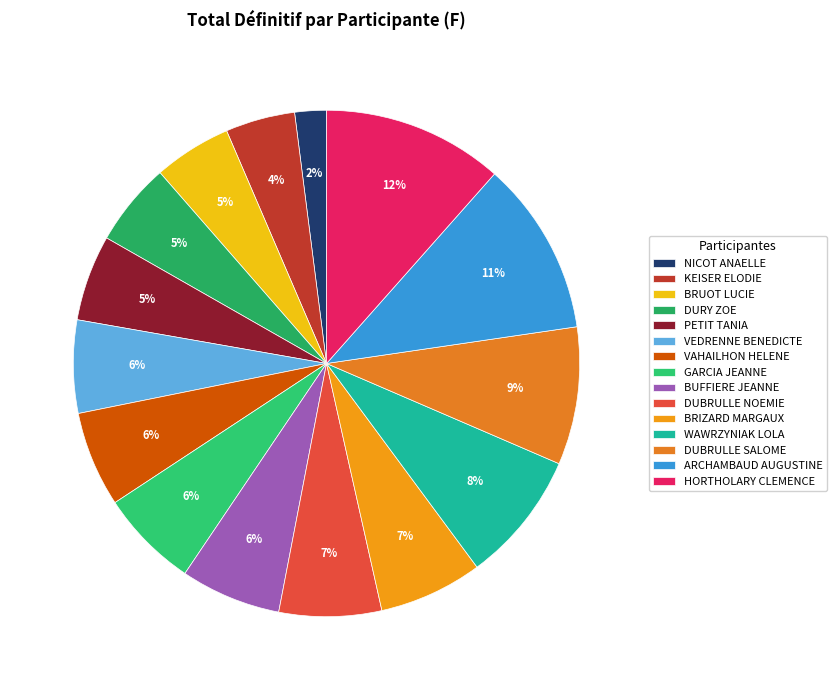

To the nearest percent, what portion does BRIZARD MARGAUX represent?

7%